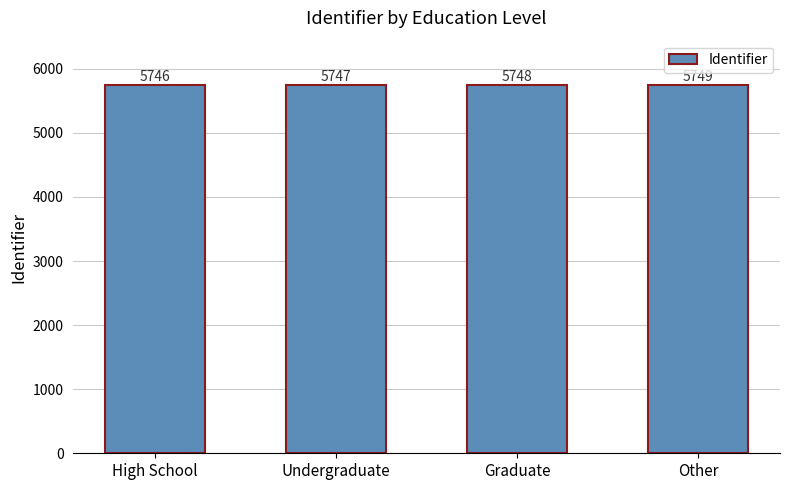

What is the value of the 3rd bar from the left?

5748